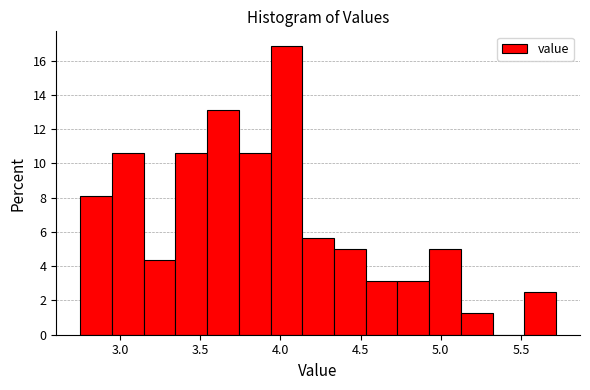

Read against the x-axis, roughly where is the centre of the tallest bar?

4.05